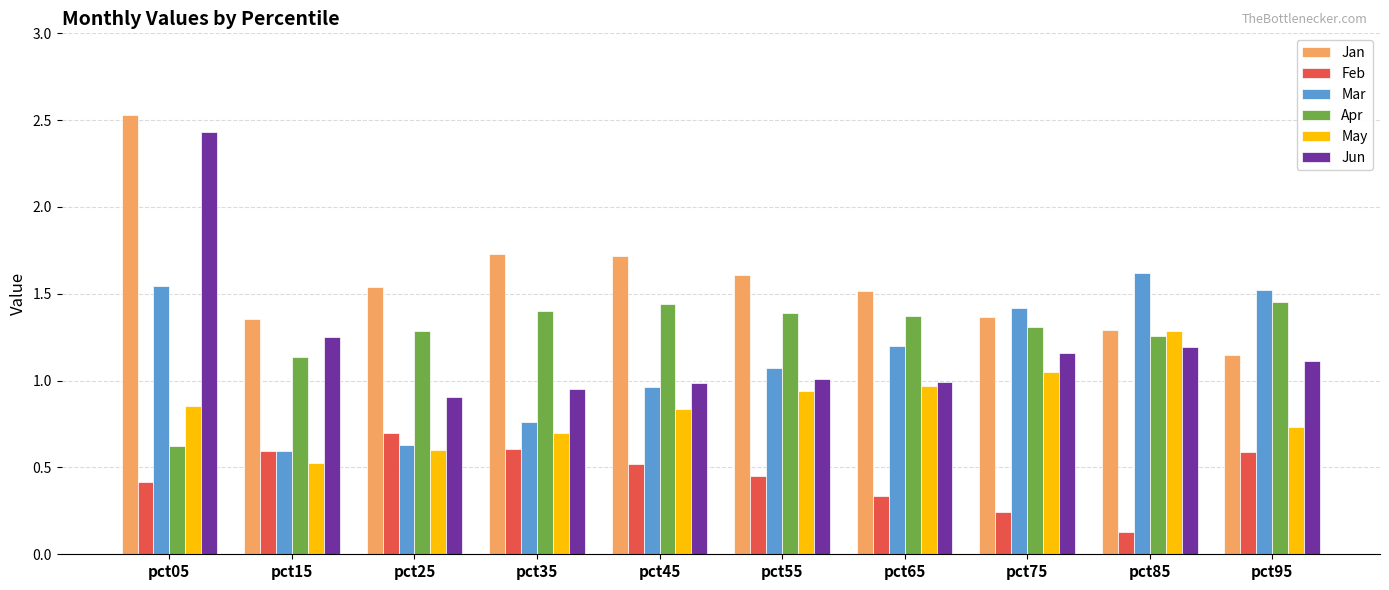

Is the value of Apr at pct15 greater than the value of Jan at pct85?

No